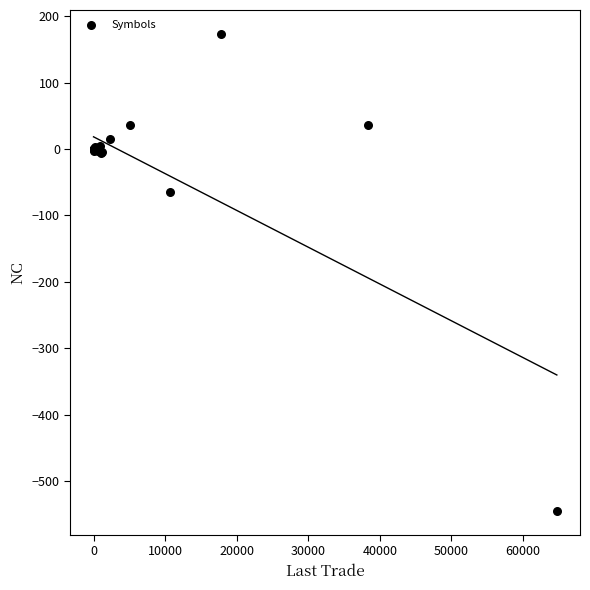

What Y value in the scatter plot is closest to -185?

-65.0